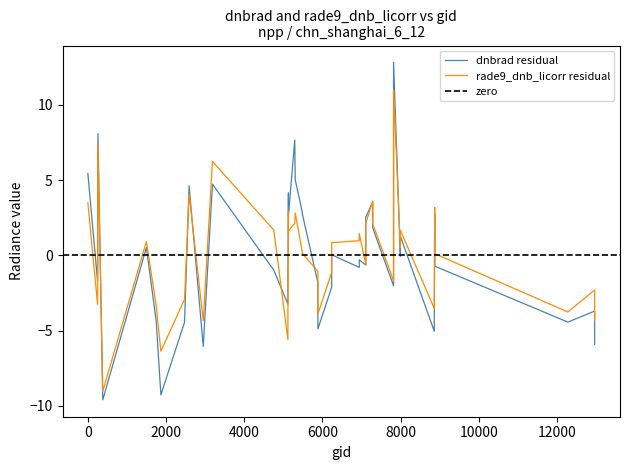

How many distinct data groups are displayed?

2